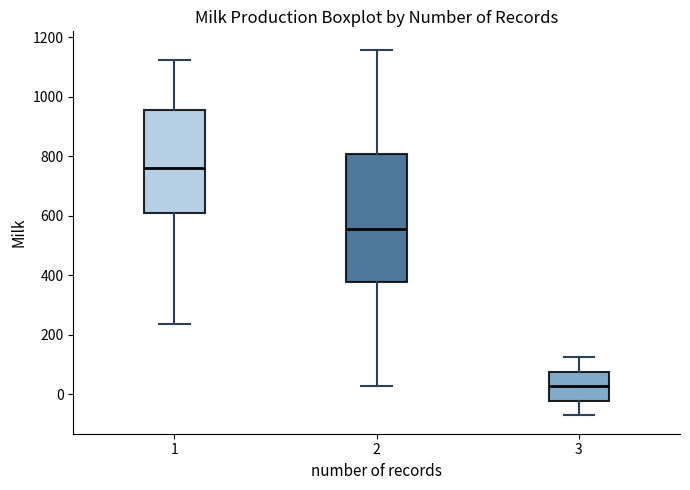

Reading left to right, read every box against the y-axis: the position of its median line, the range the box covers, and the ends of its whiskers. The values are not printed on the chart, so give them approximately, as read against the axis.

1: median 760, box 600 to 960, whiskers 240 to 1120
2: median 560, box 380 to 800, whiskers 20 to 1160
3: median 20, box -20 to 80, whiskers -80 to 120